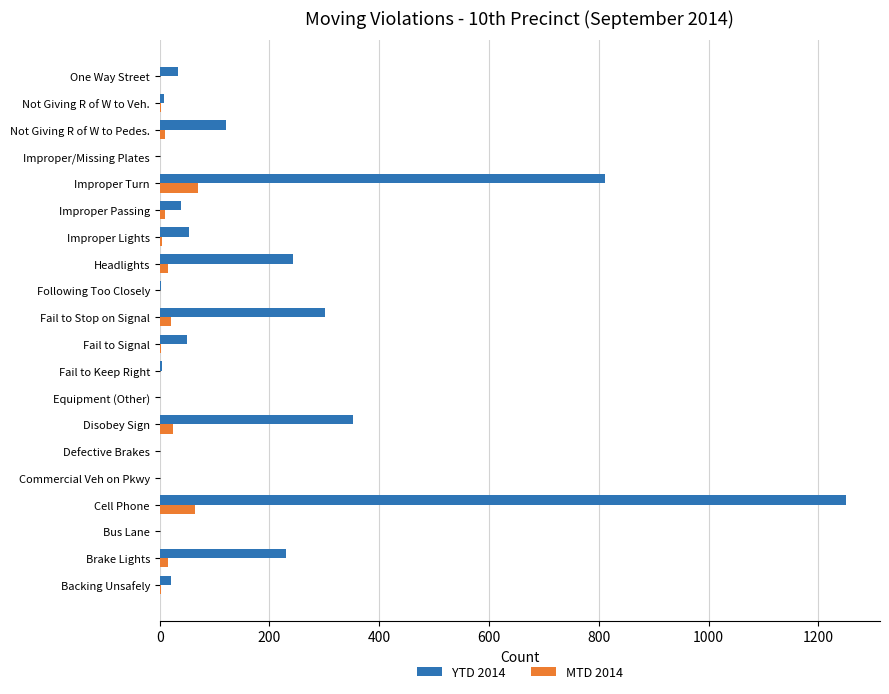

Where is YTD 2014 nearest to the value 625?

Improper Turn